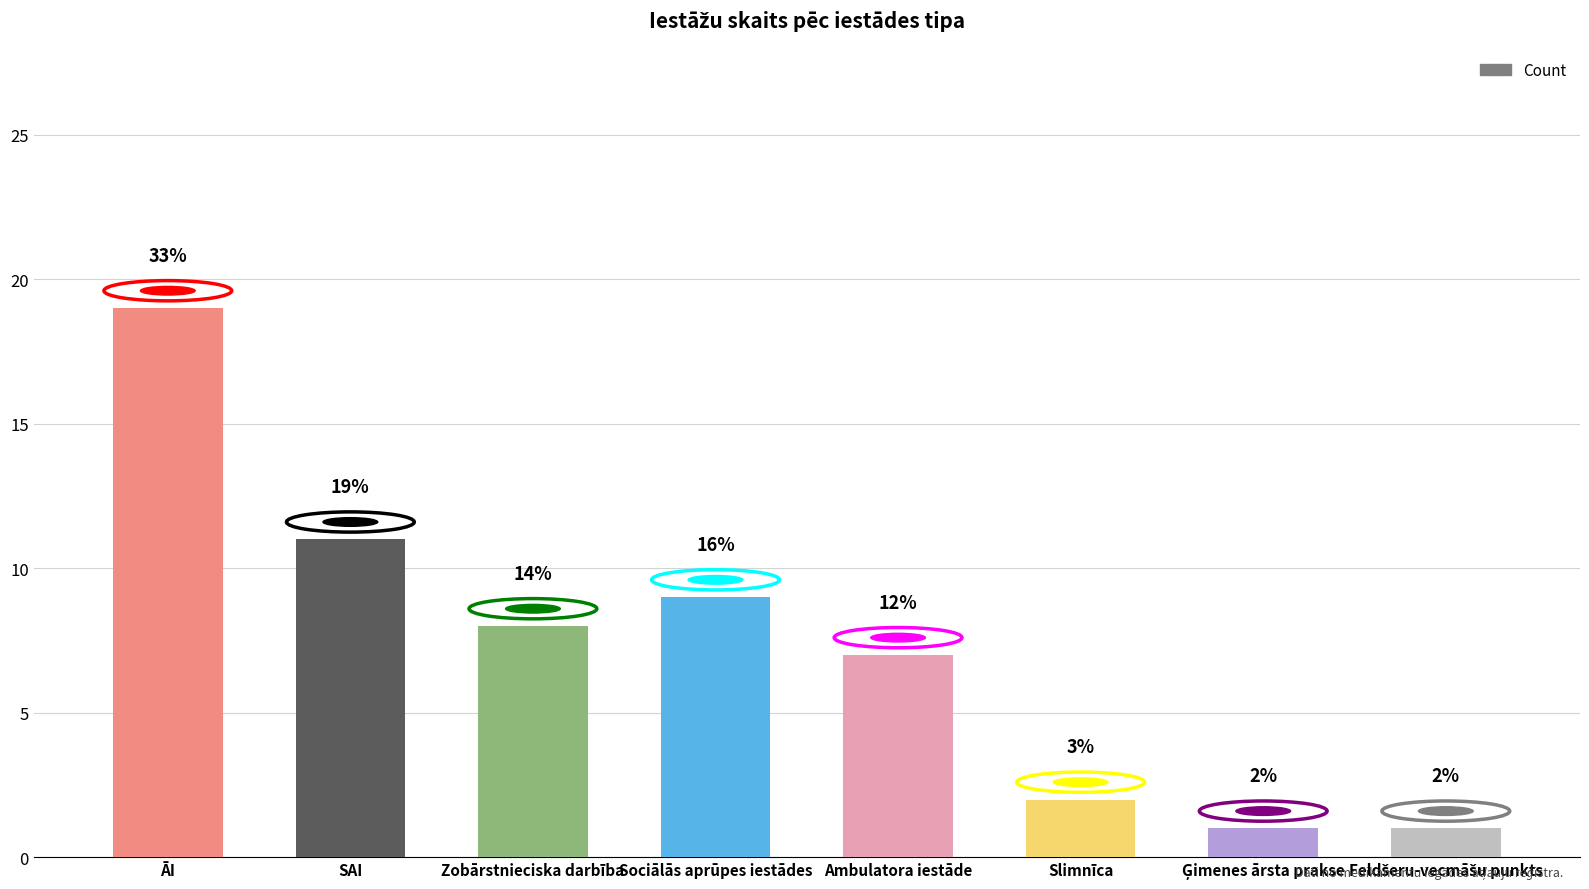

Reading left to right, transcribe all the data shown in this chart.

19	11	8	9	7	2	1	1